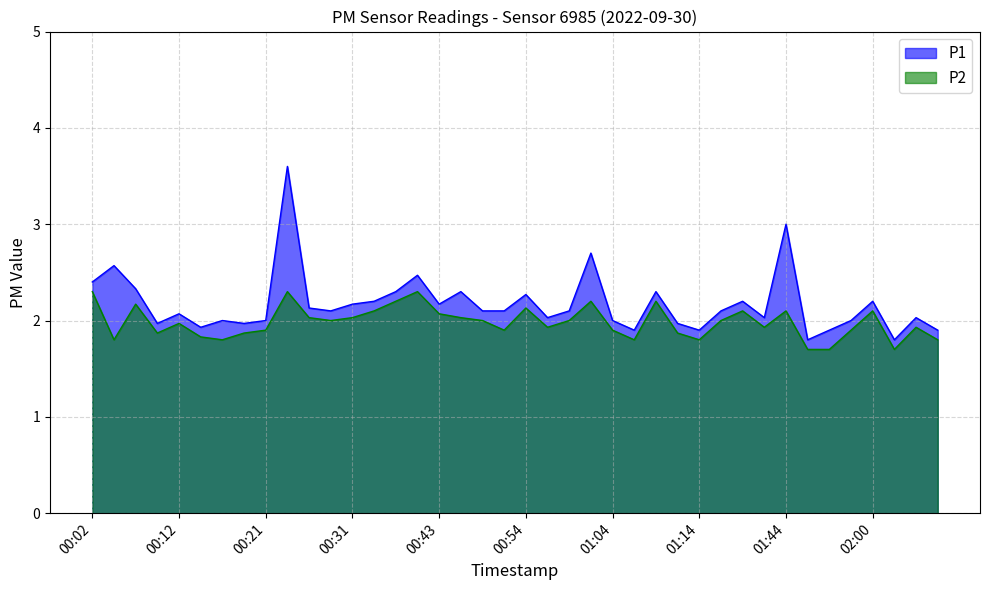

True or false: P2 has a value of 1.9 at 01:41.

True